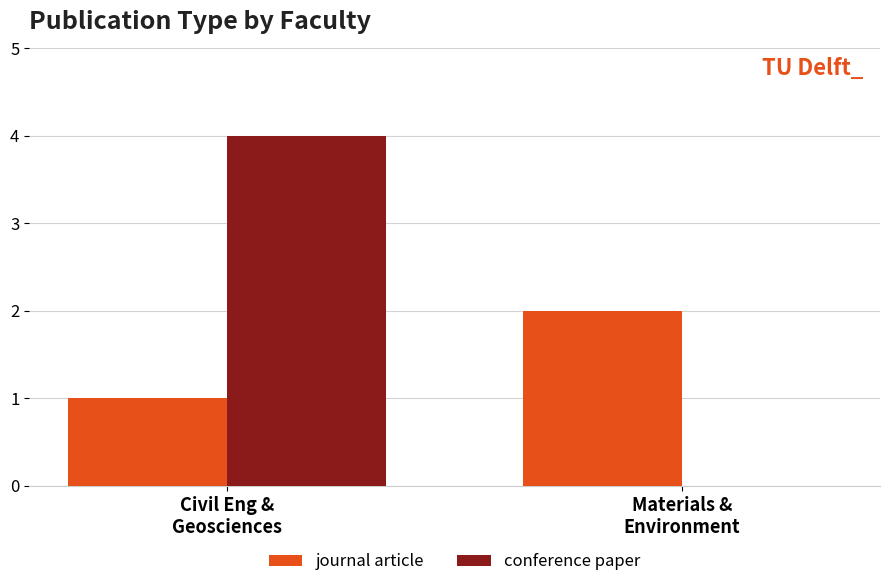

What is the sum of all journal article values?

3